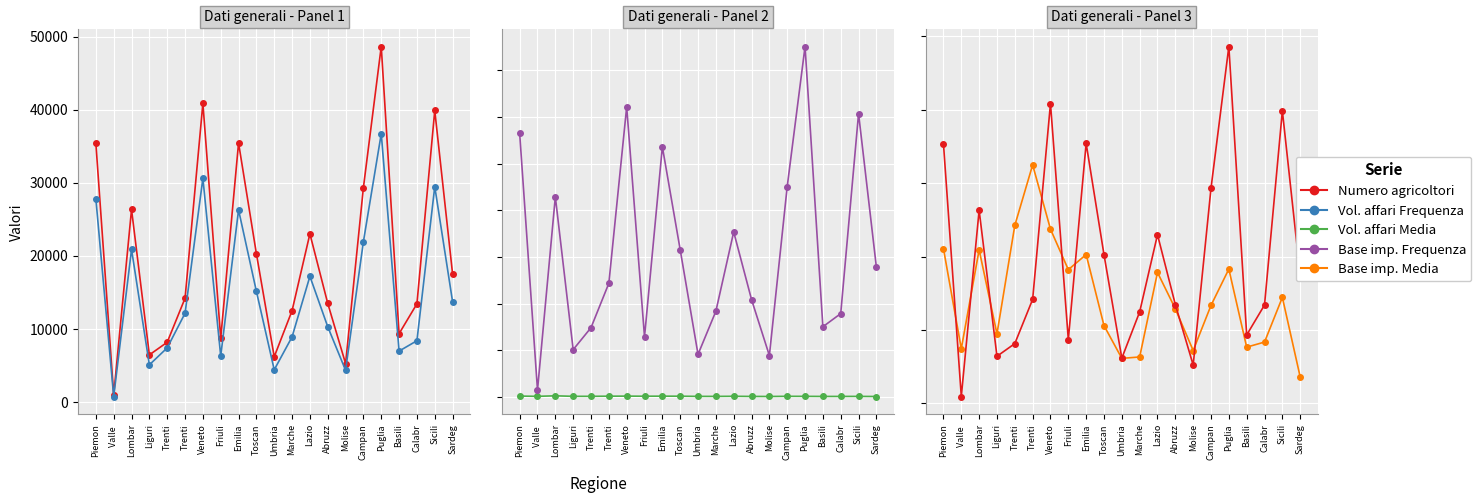

What is the difference between the maximum and second lowest values in the Base imp. Media series?

26.4